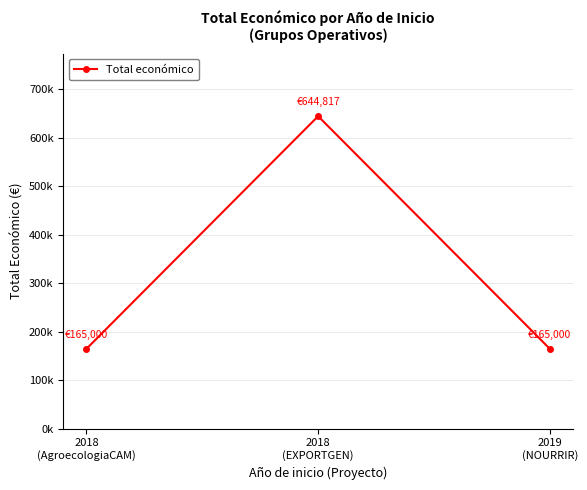

Is this an area chart (filled region under the line)?

No